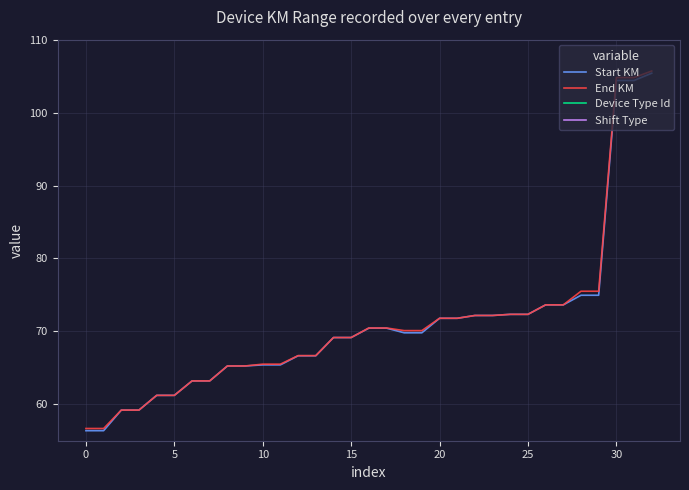

What is the maximum value shown in the chart?

105.7